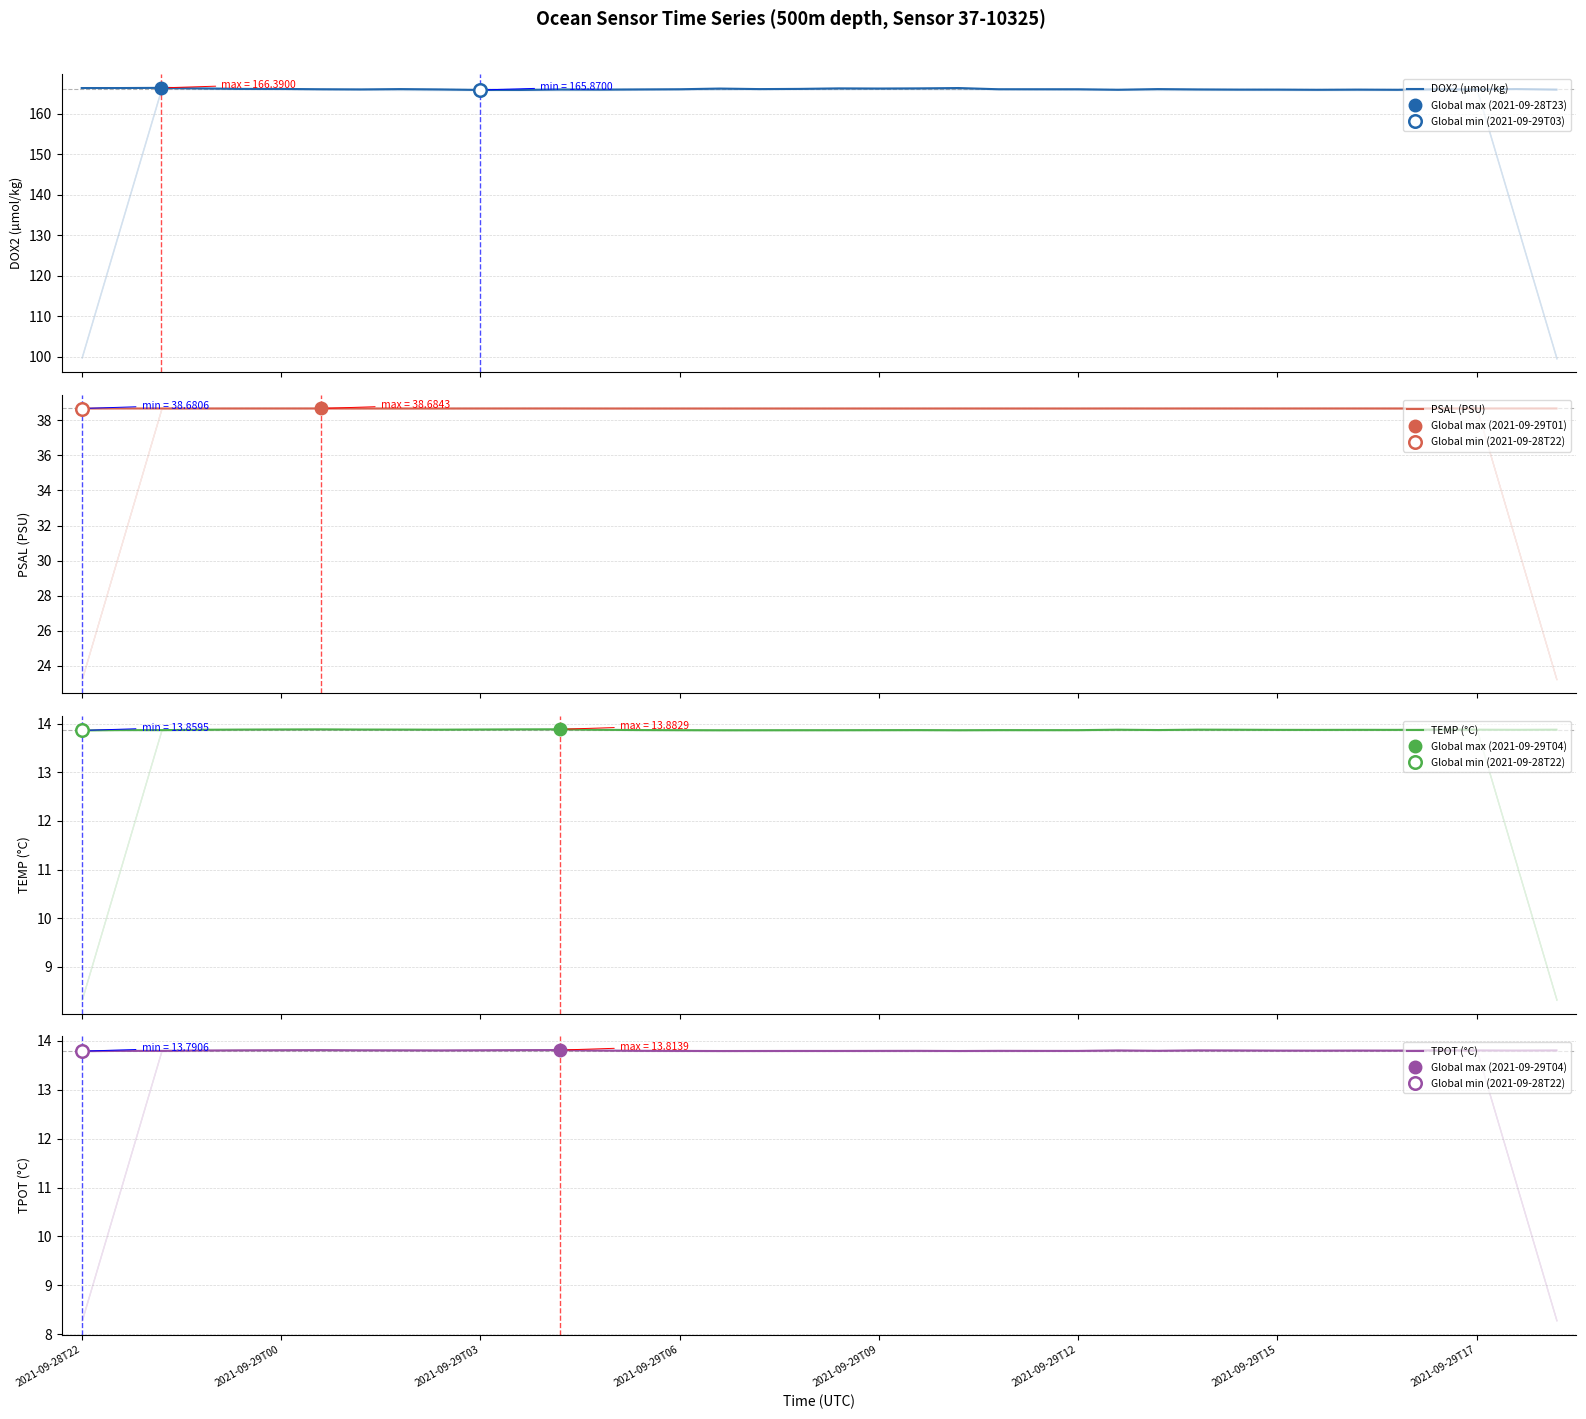

What is the minimum value for DOX2 (µmol/kg)?

165.9